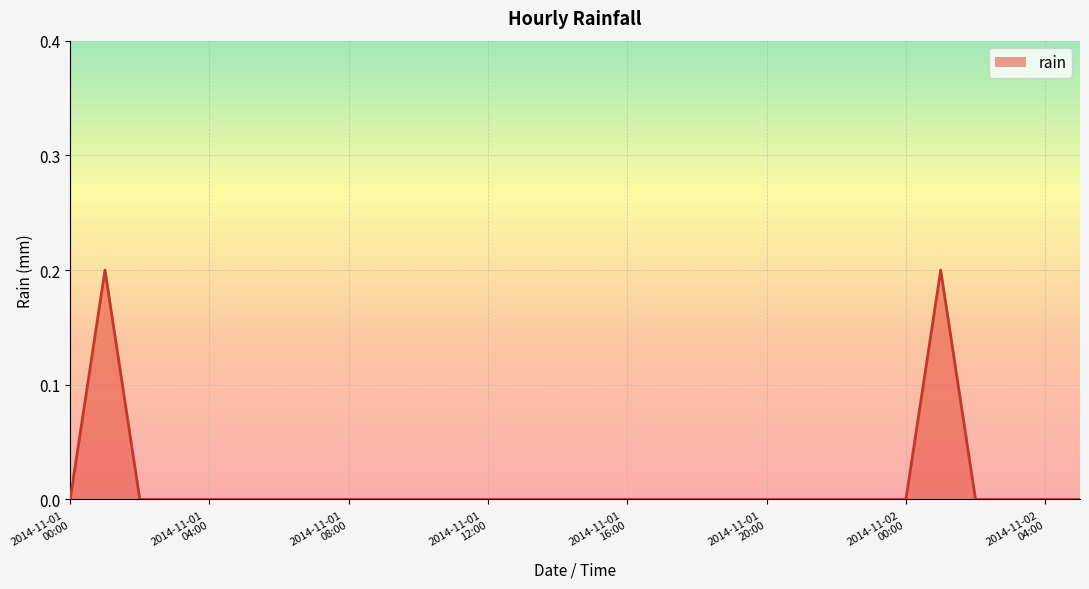

How many lines are shown in the chart?

1